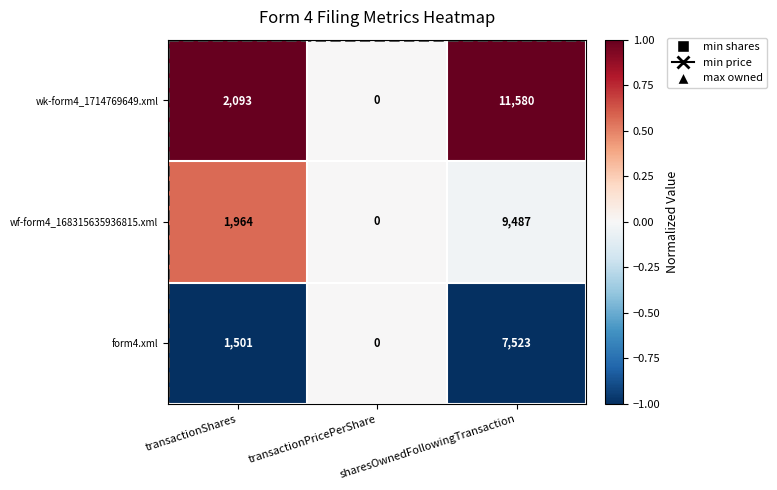

The value of wf-form4_168315635936815.xml at transactionShares is 1964. True or false?

True